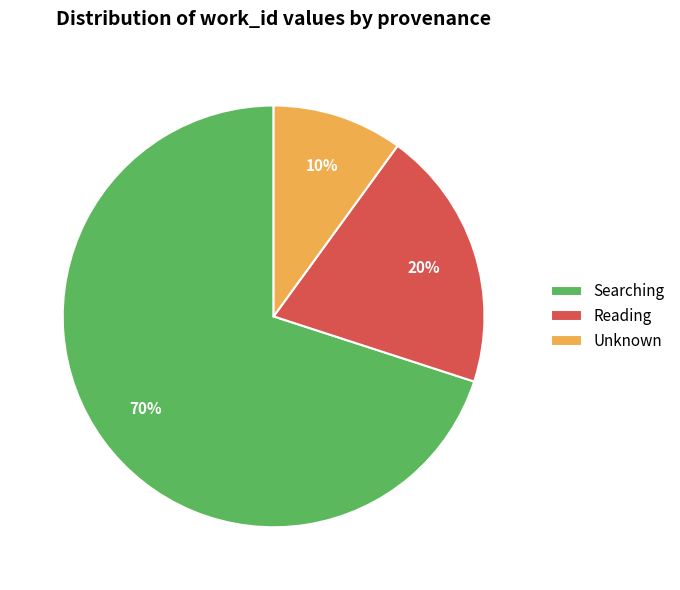

Between Unknown and Reading, which is larger?

Reading